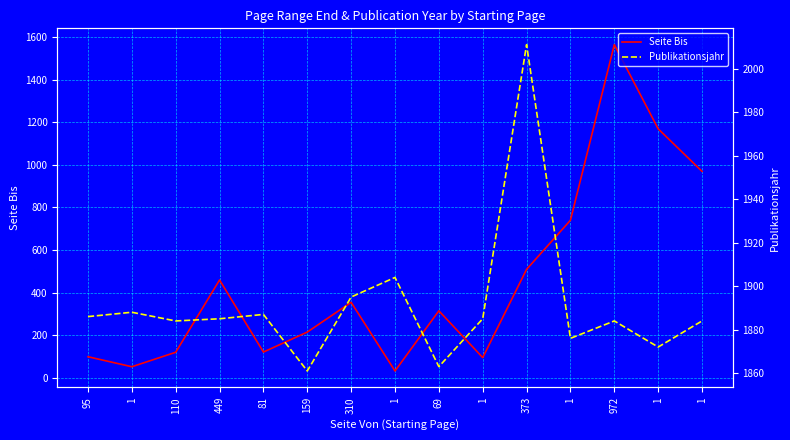

Is it true that Publikationsjahr equals 1872 at 1?

True